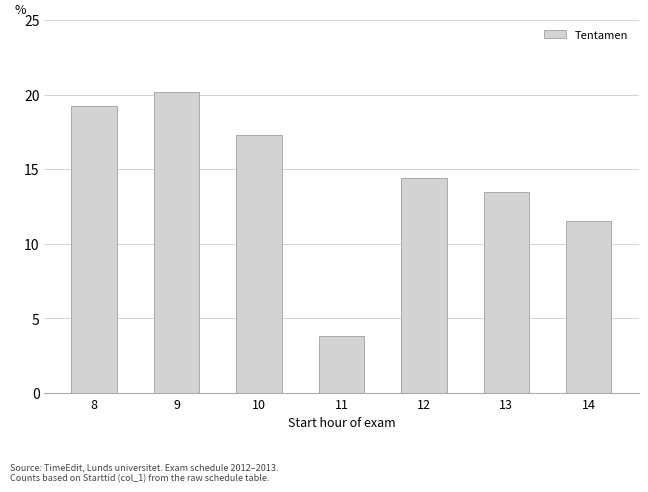

The value at 14 is 5.2. True or false?

False